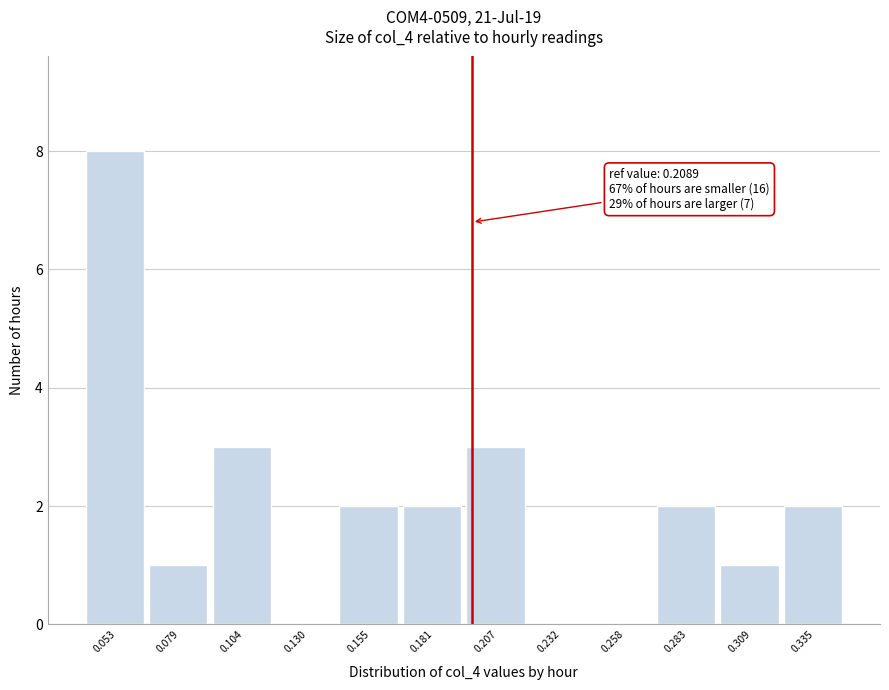

Reading left to right, what are all the values shown in this chart?

0.053=8	0.079=1	0.104=3	0.130=0	0.155=2	0.181=2	0.207=3	0.232=0	0.258=0	0.283=2	0.309=1	0.335=2